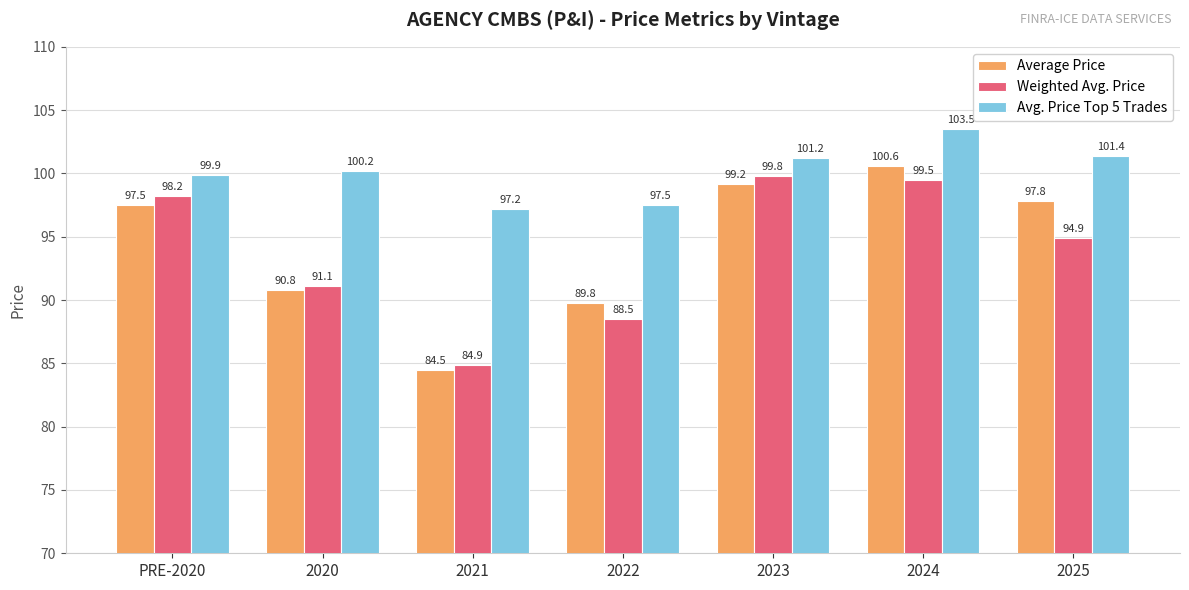

Is it true that Weighted Avg. Price equals 84.9 at 2021?

True